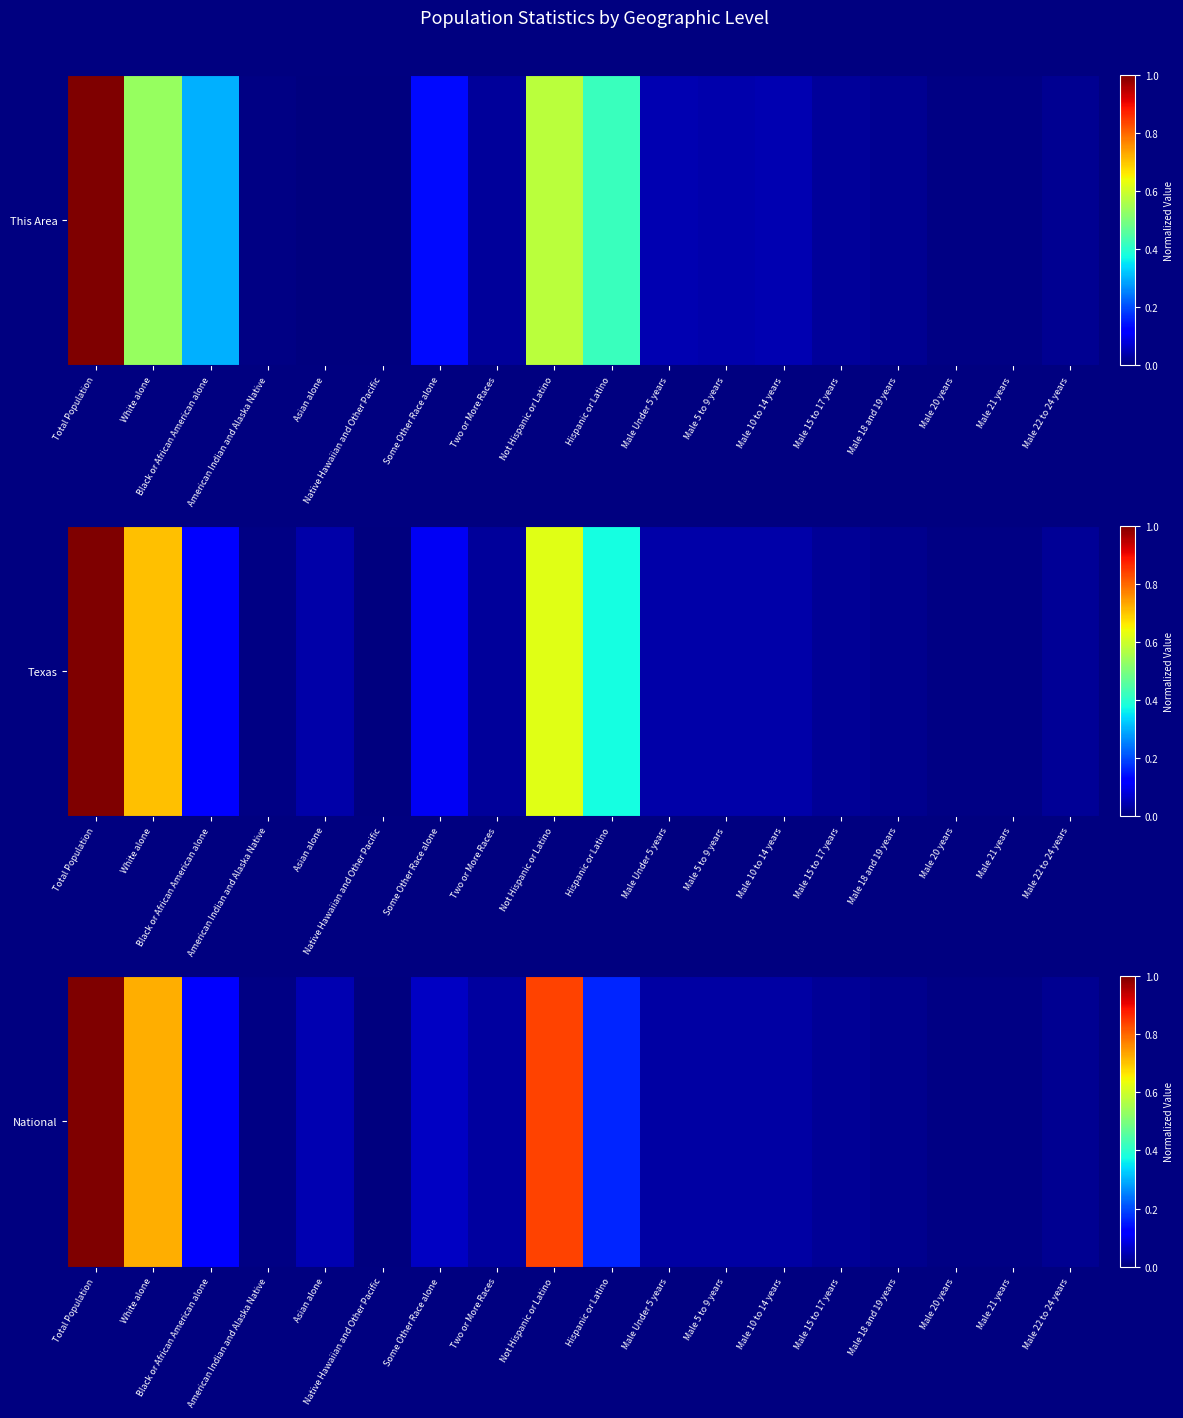

The value at Black or African American alone is 0.1. True or false?

True